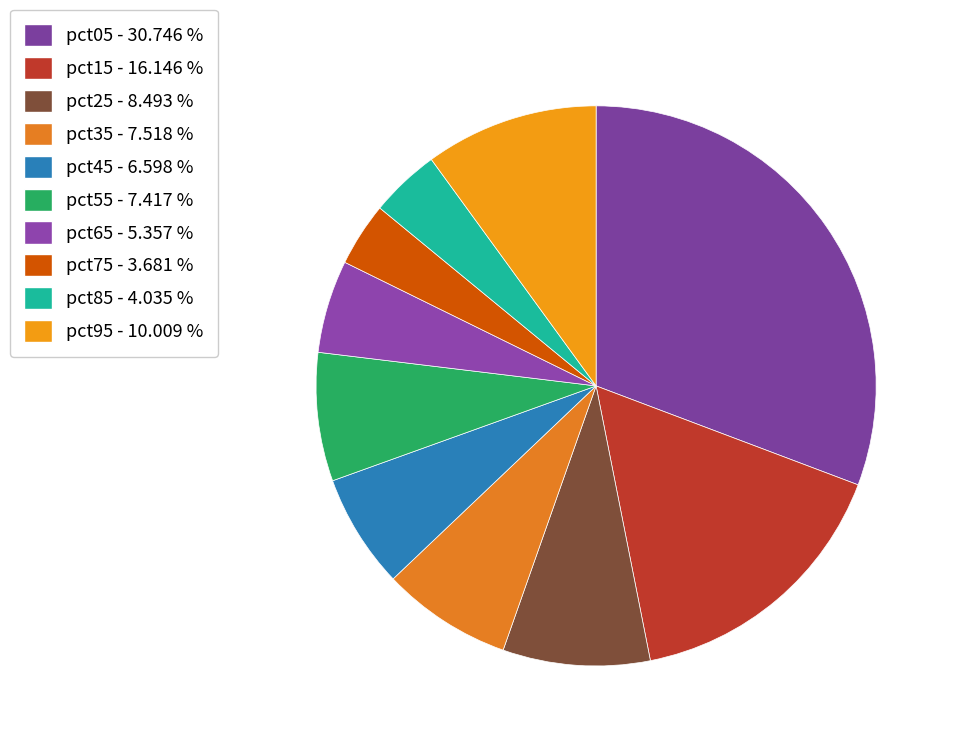

How many segments does this pie chart have?

10